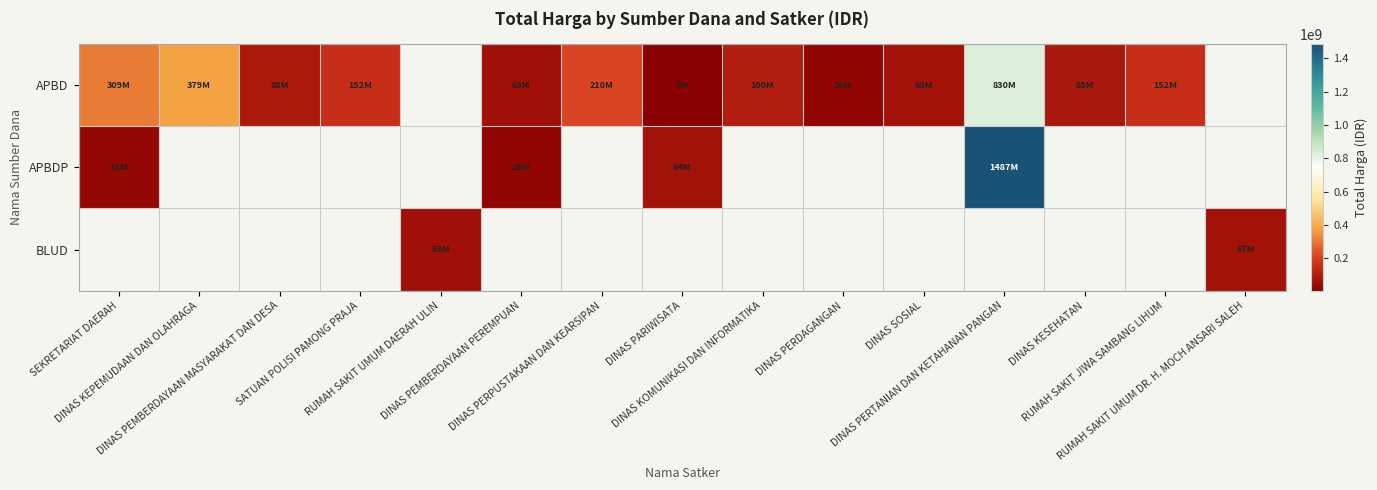

Which series has the largest range (max minus min)?

APBDP